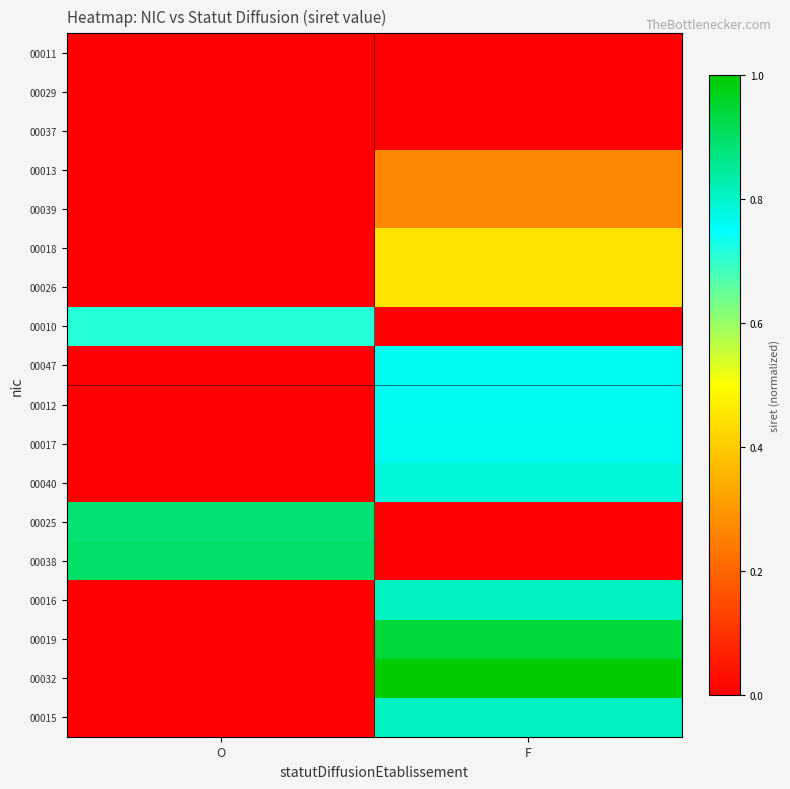

Which series has the largest total across all categories?

00032